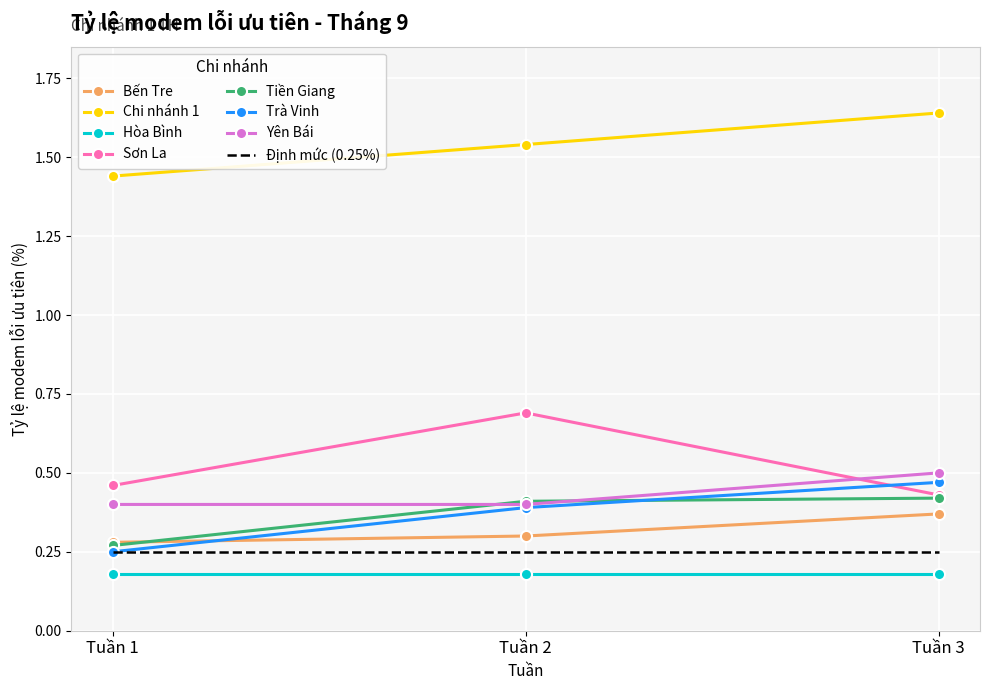

What is the sum of all Trà Vinh values?

1.1